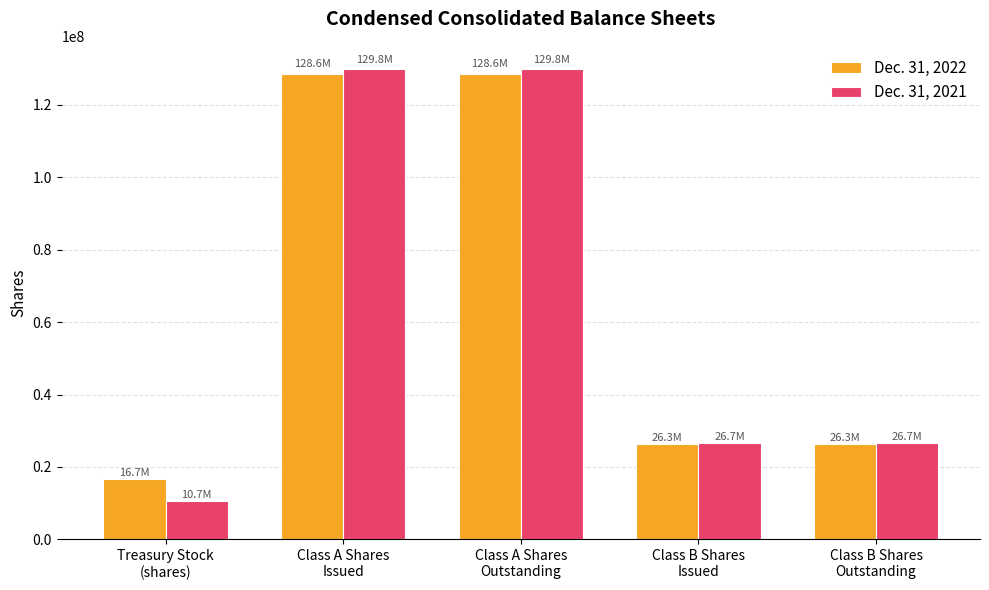

At how many categories does at least one series exceed 70134465?

2